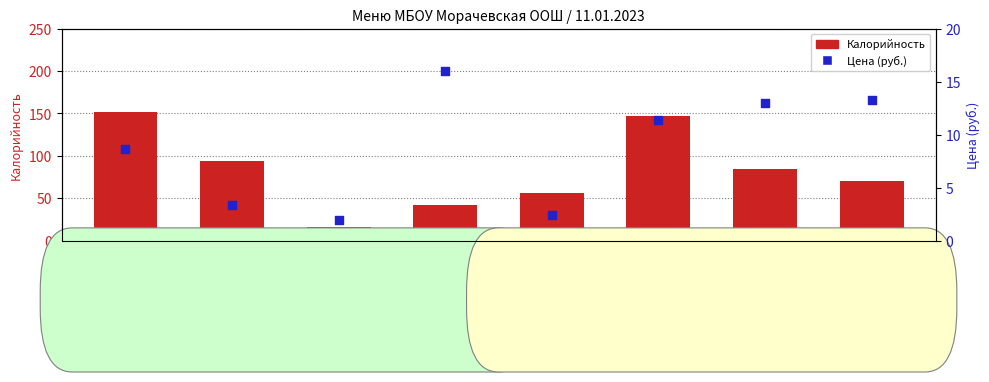

Which series contains the highest Y value?

Калорийность